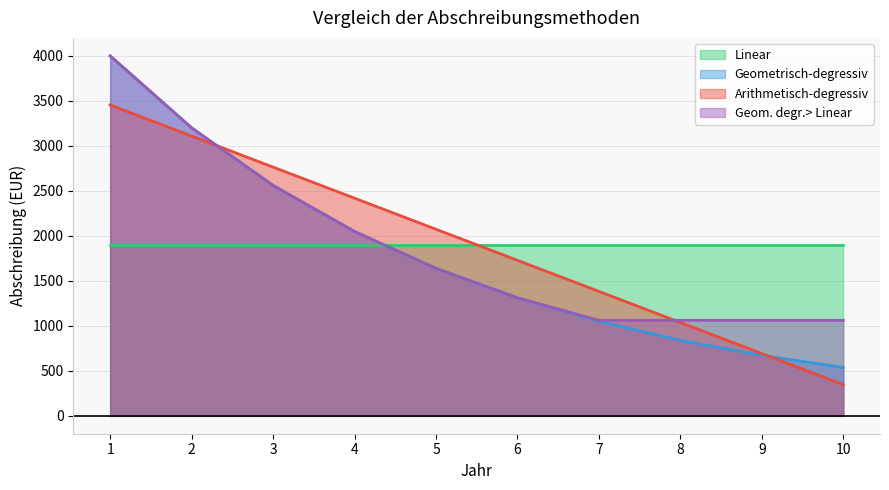

Is it true that Geometrisch-degressiv equals 359.5 at 10?

False